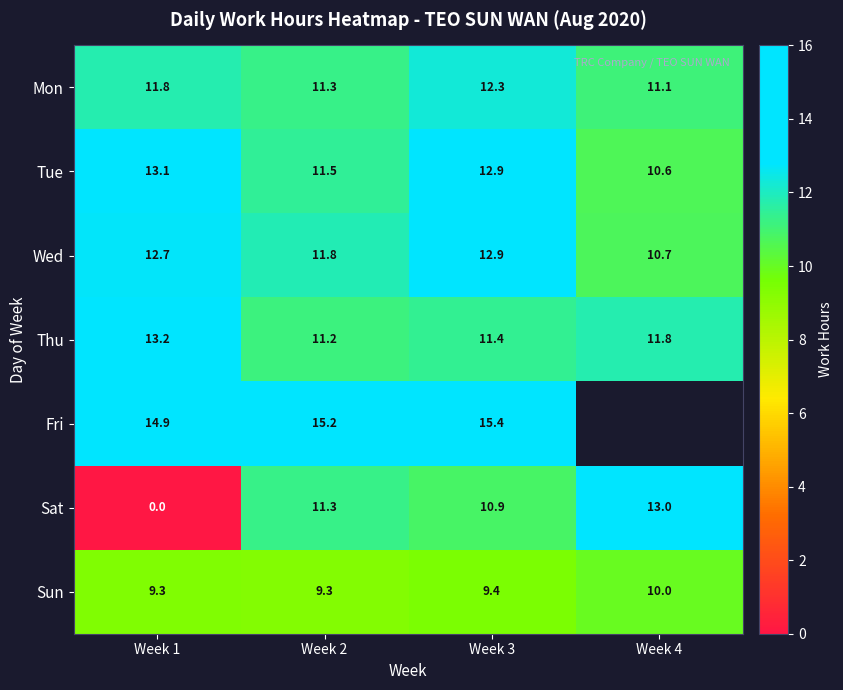

At how many categories does at least one series exceed 2?

4